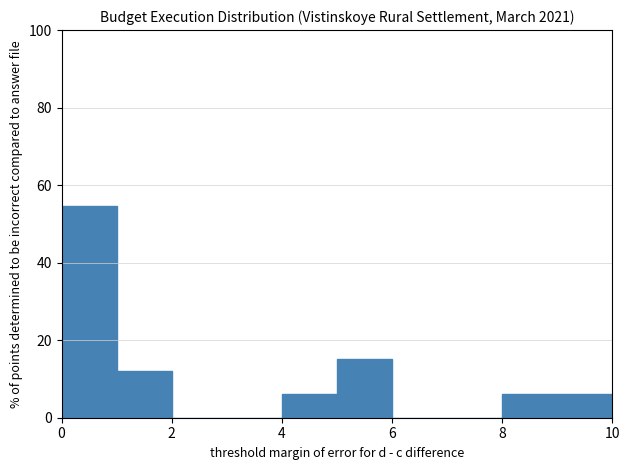

Over which range of the x-axis is the bar tallest?

0 to 1